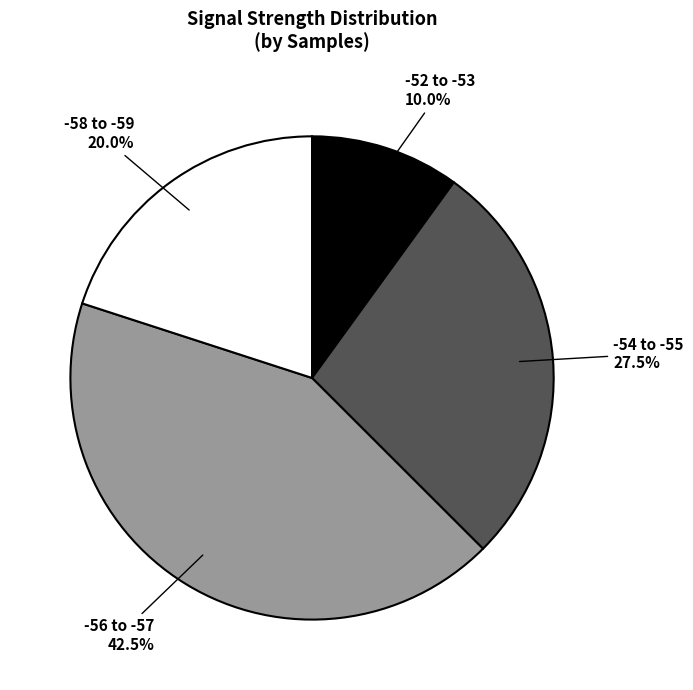

What is the ratio of the value at -52 to -53 to the value at -54 to -55?

0.4